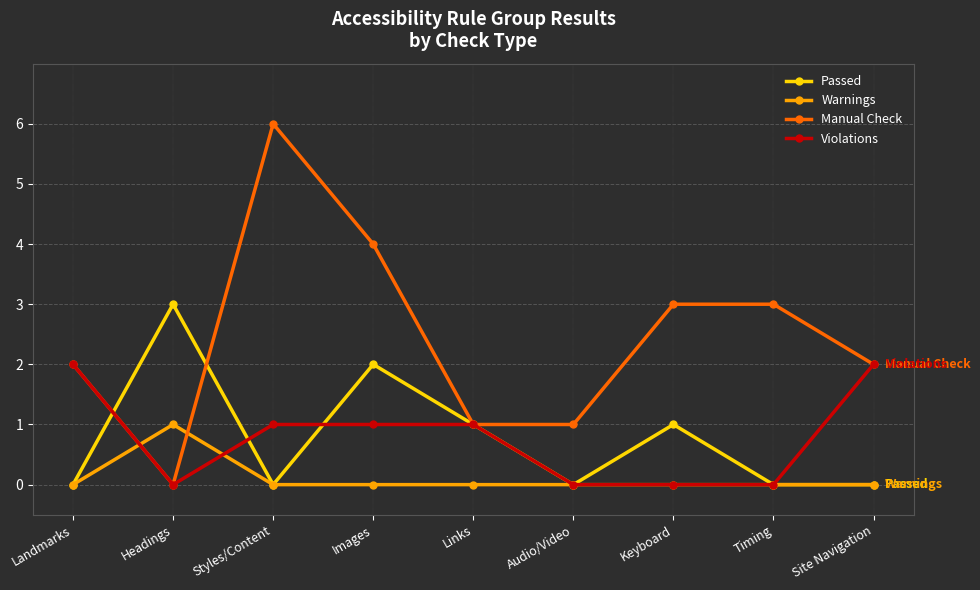

Which series has the largest range (max minus min)?

Manual Check